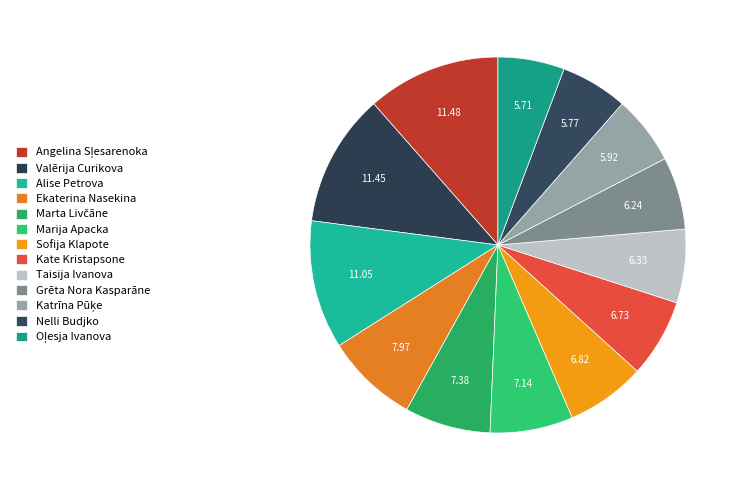

To the nearest percent, what is the average slice percentage?

8%